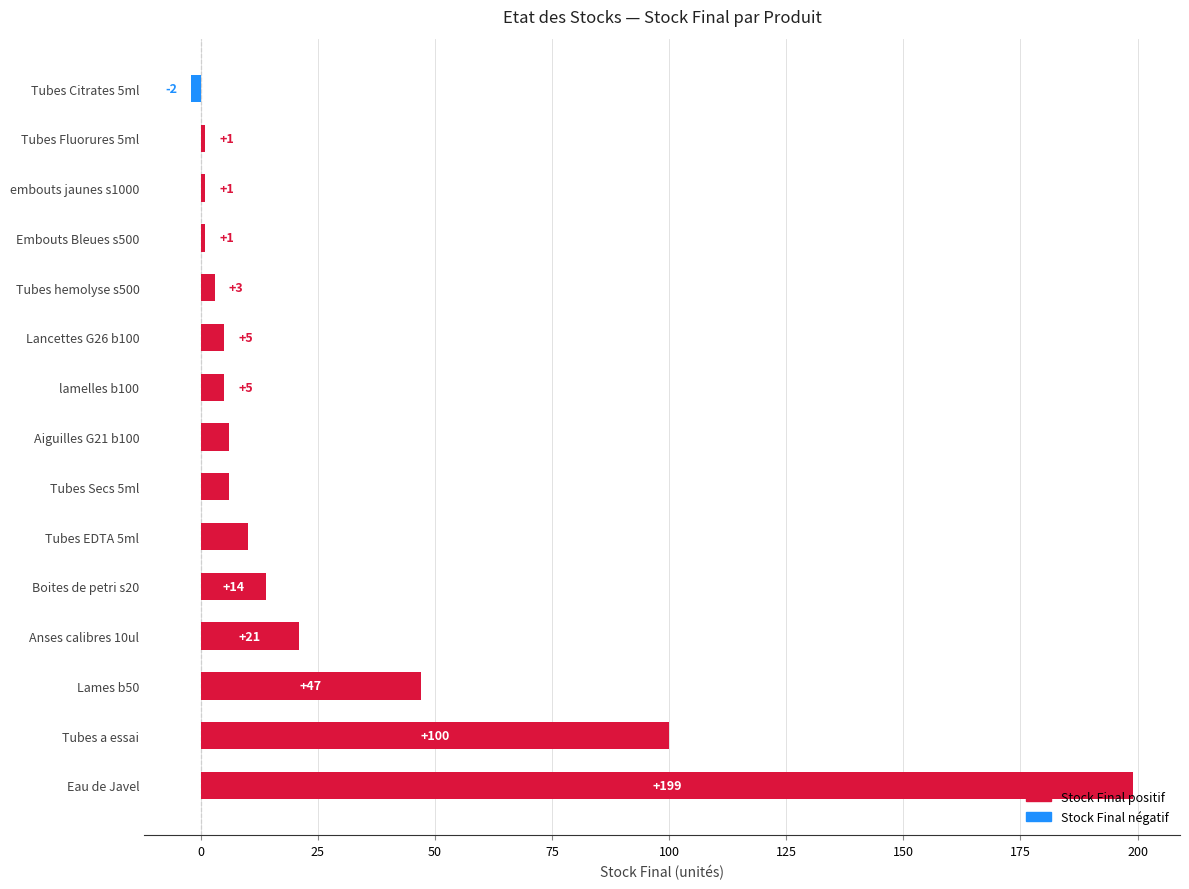

Reading bottom to top, extract all data points from this chart.

199	100	47	21	14	10	6	6	5	5	3	1	1	1	-2